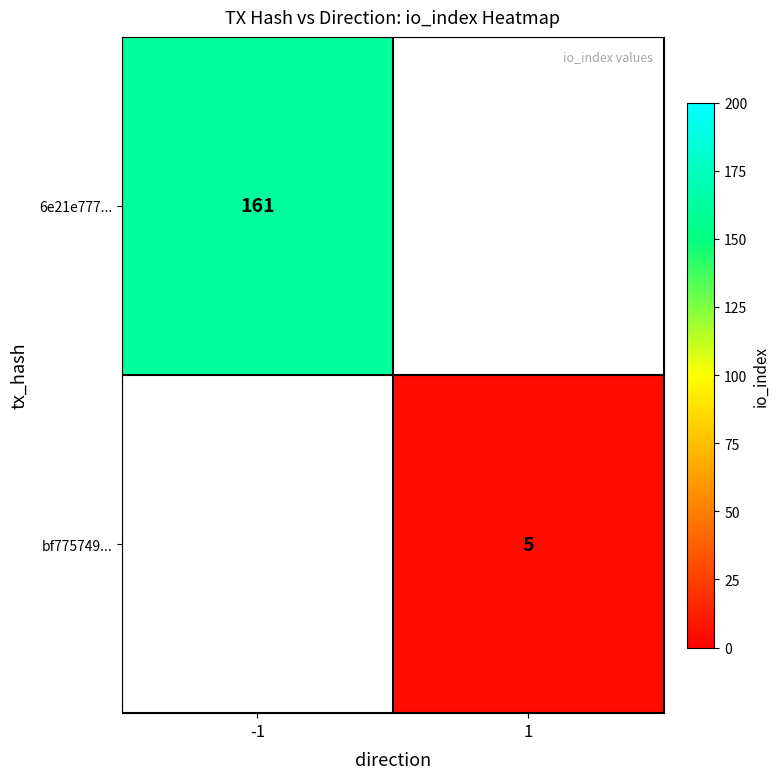

At how many categories does at least one series exceed 41?

1